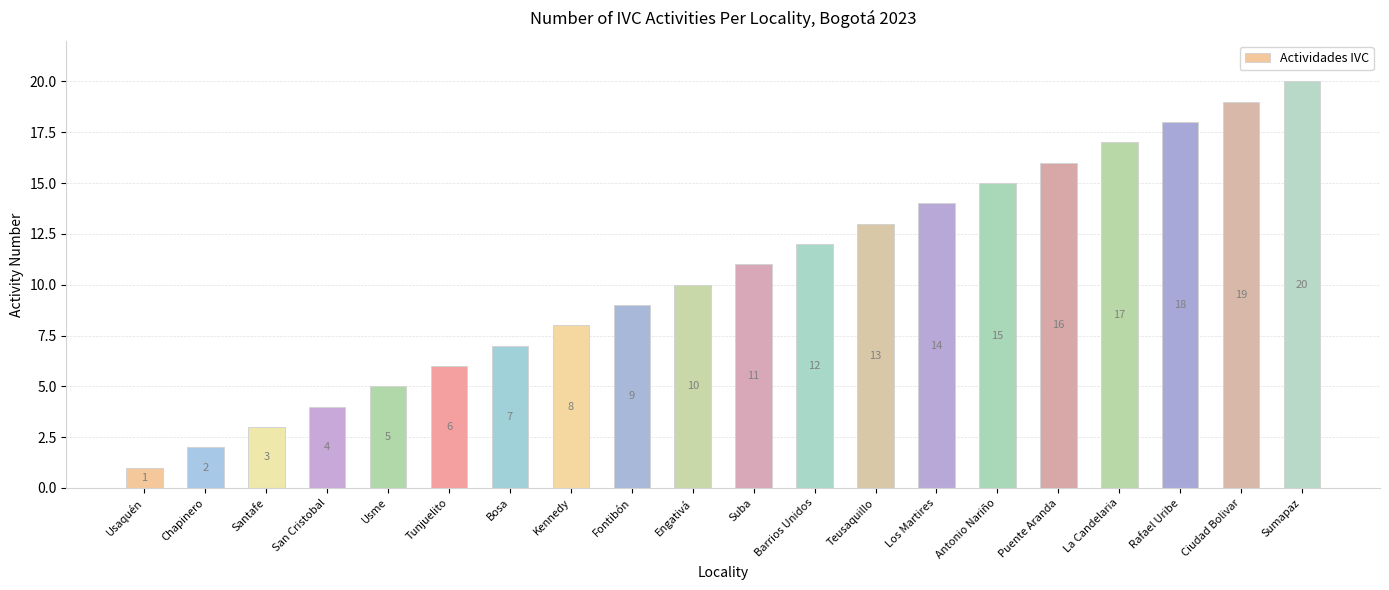

Between Fontibón and San Cristobal, which is larger?

Fontibón